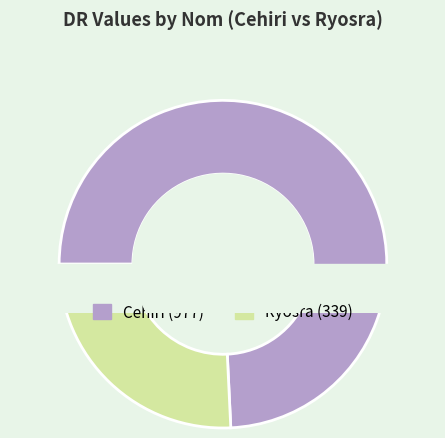

Combined, what portion of the pie is Cehiri and Ryosra?

100.0%